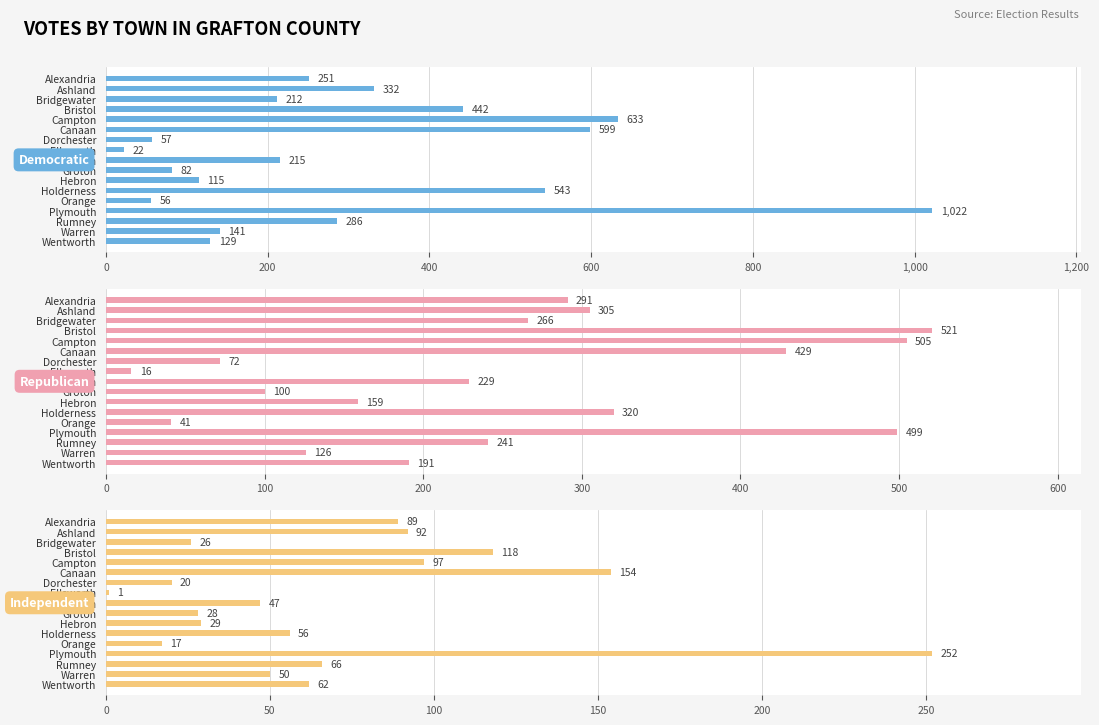

What is the difference between the maximum and minimum values in the Democratic series?

1000